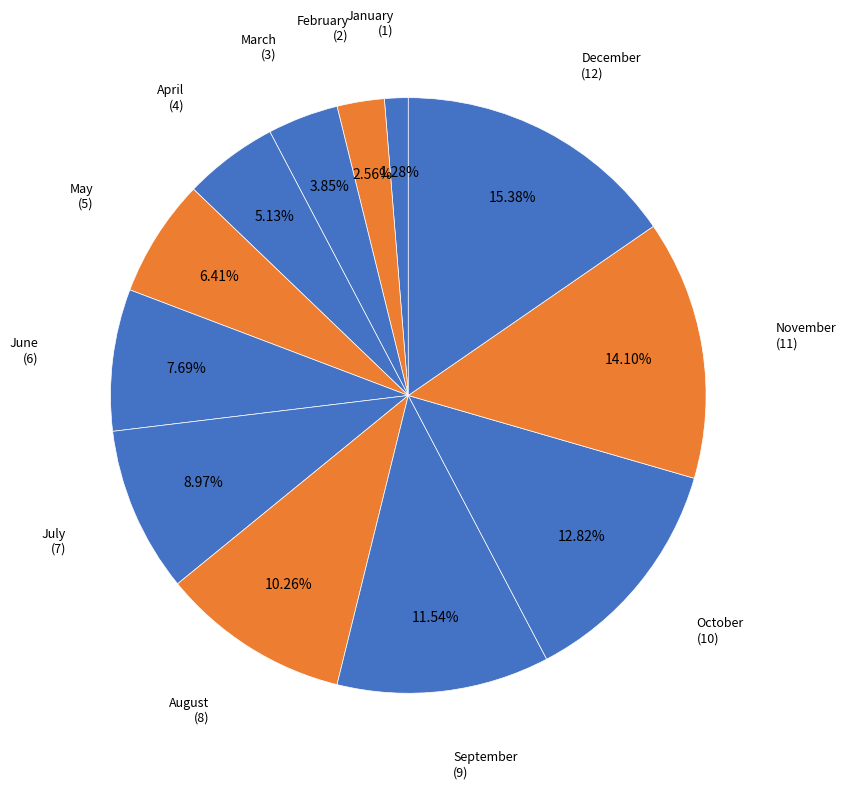

To the nearest percent, what is the difference between the January and November slice percentages?

13%